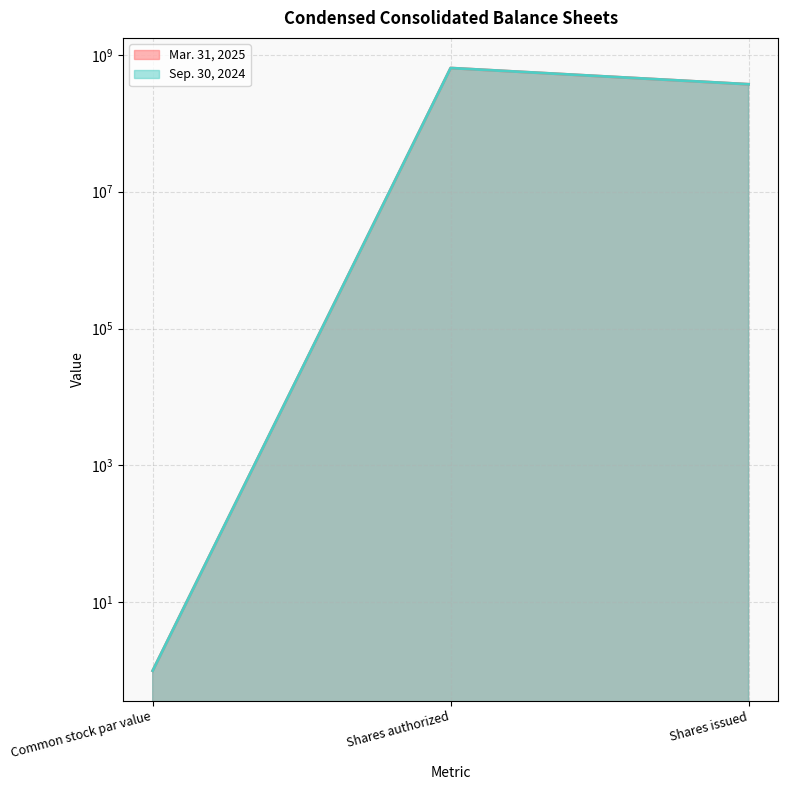

Reading left to right, what are all the values shown in this chart?

Mar. 31, 2025: Common stock par value=1	Shares authorized=640000000	Shares issued=370594401
Sep. 30, 2024: Common stock par value=1	Shares authorized=640000000	Shares issued=370594401